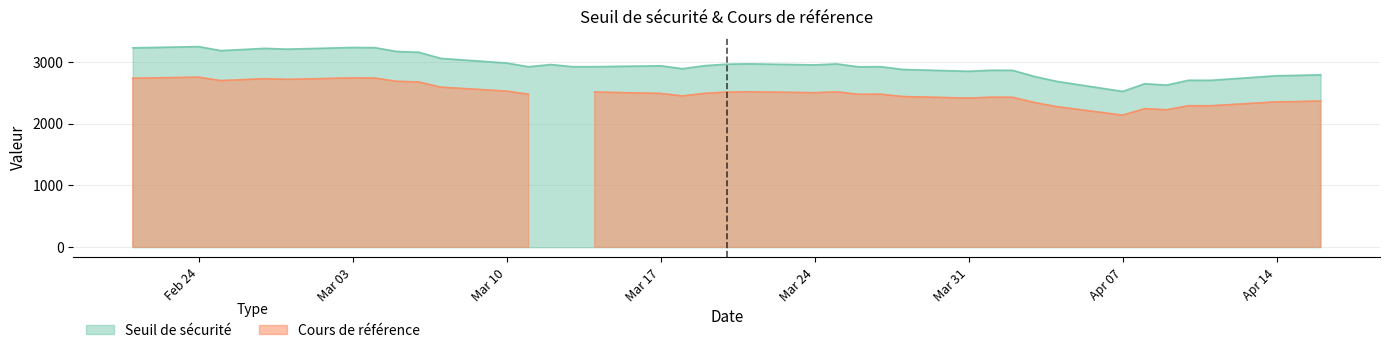

True or false: Cours de référence has more than 1 interior local peaks.

True